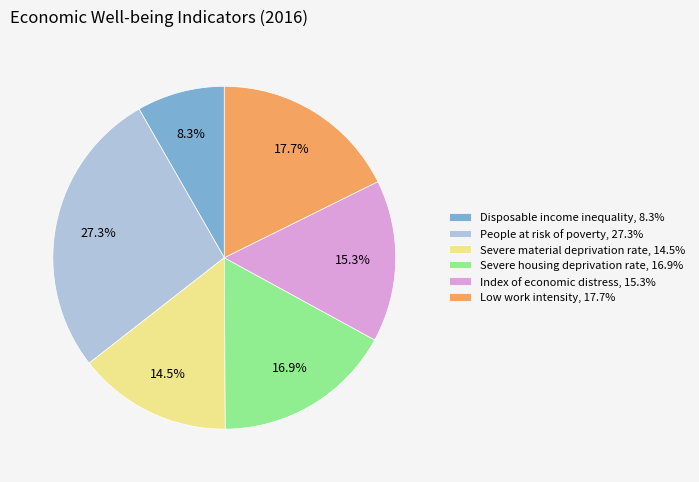

Which has a higher value, Index of economic distress, 15.3% or Low work intensity, 17.7%?

Low work intensity, 17.7%